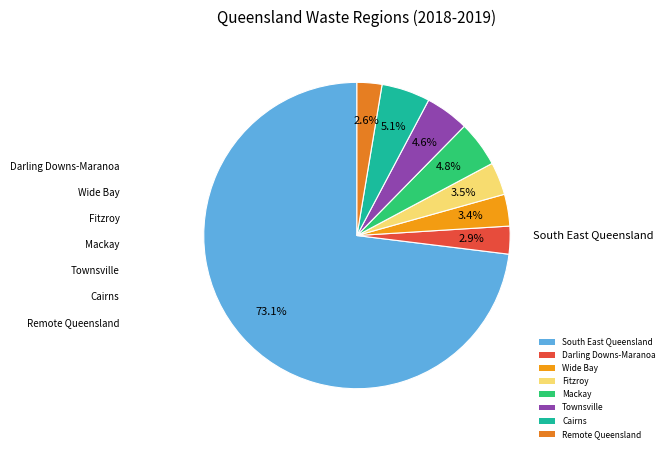

Is it true that Cairns is 5% of the pie?

True